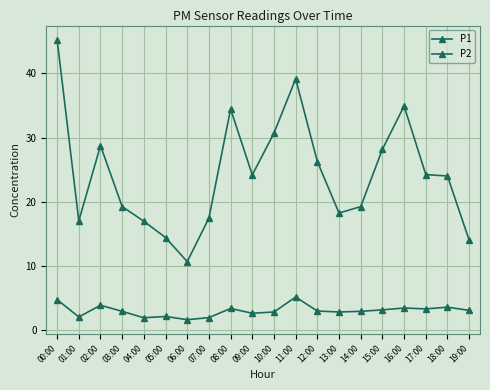

How many interior local valleys does the P1 series have?

4